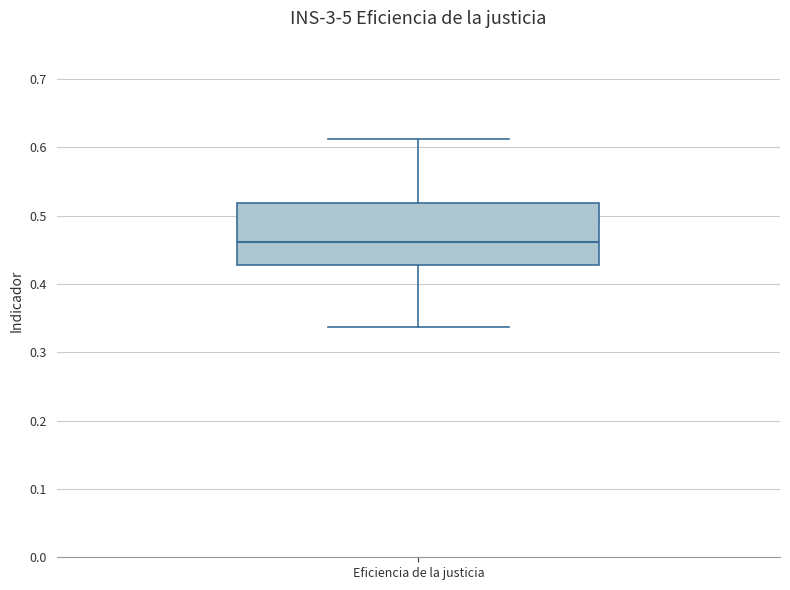

Where does the median line of the box for Eficiencia de la justicia sit on the y-axis? The values are not printed on the chart, so give them approximately, as read against the axis.

0.46